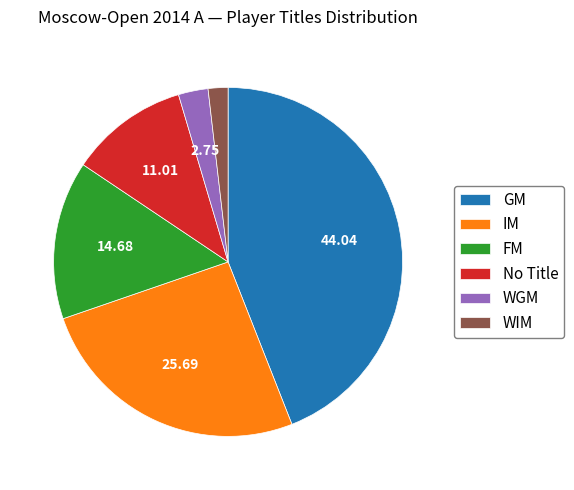

Do IM and WIM together represent more than half of the pie?

No